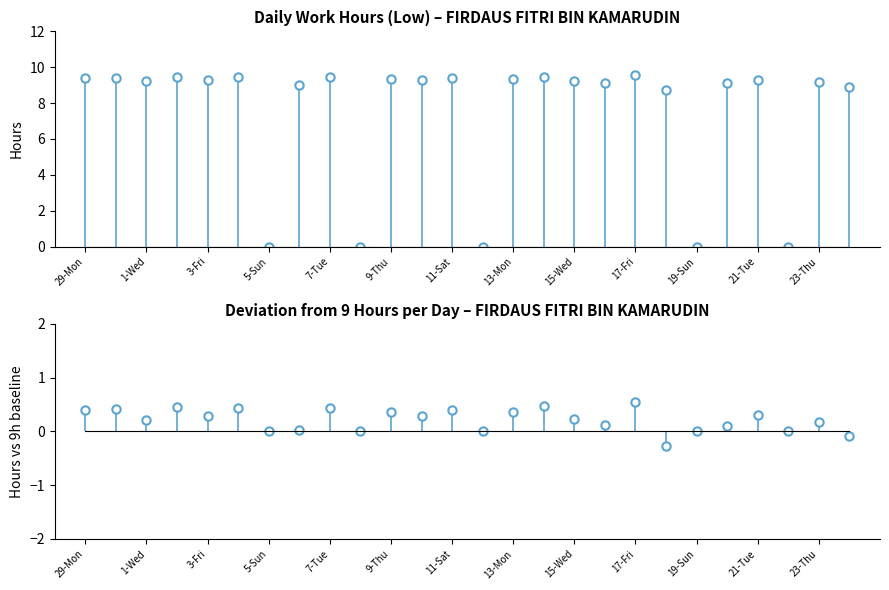

List the labels in order of value, smallest first.

5-Sun, 8-Wed, 12-Sun, 19-Sun, 22-Wed, 18-Sat, 24-Fri, 6-Mon, 20-Mon, 16-Thu, 23-Thu, 1-Wed, 15-Wed, 3-Fri, 10-Fri, 21-Tue, 9-Thu, 13-Mon, 29-Mon, 11-Sat, 30-Tue, 7-Tue, 4-Sat, 2-Thu, 14-Tue, 17-Fri